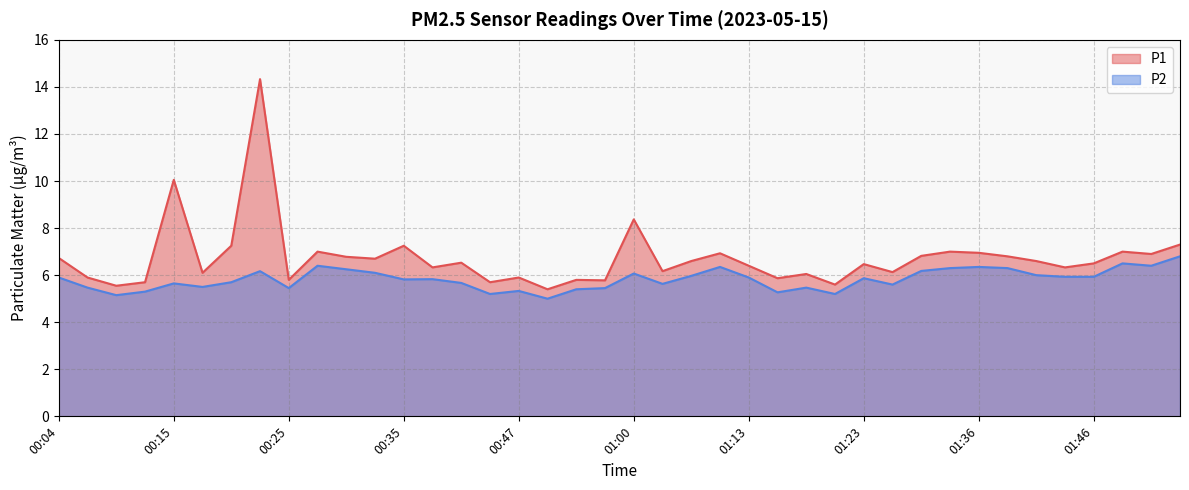

What is the value of the P2 point at the 16th from the left?

5.2